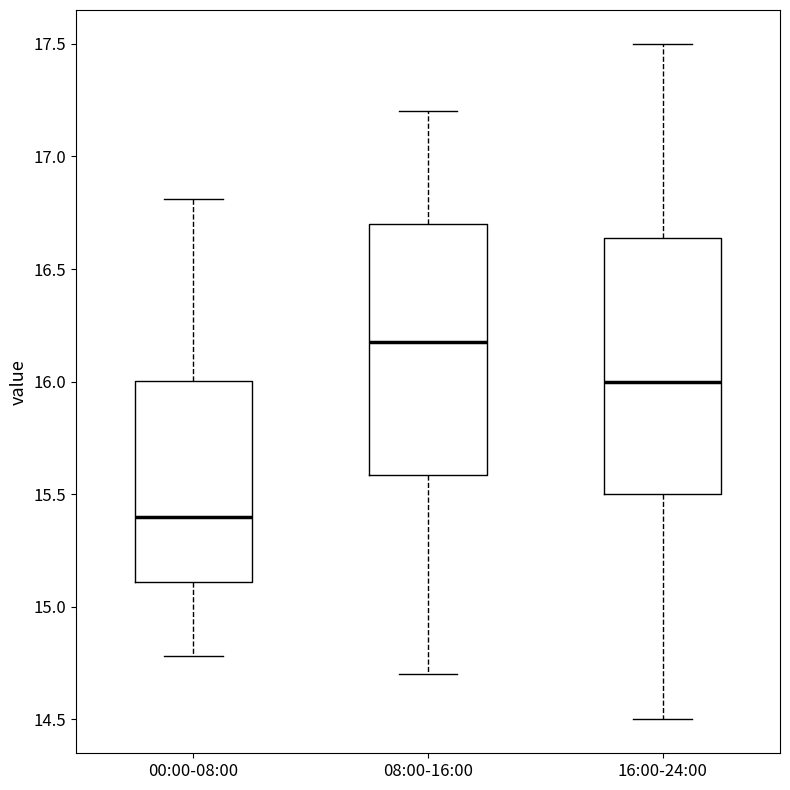

Reading left to right, transcribe this box plot: for each box, give where its median line is, the range the box spans, and where its two whiskers end, as read against the y-axis. The values are not printed on the chart, so give them approximately, as read against the axis.

00:00-08:00: median 15.40, box 15.10 to 16.00, whiskers 14.80 to 16.80
08:00-16:00: median 16.20, box 15.60 to 16.70, whiskers 14.70 to 17.20
16:00-24:00: median 16.00, box 15.50 to 16.65, whiskers 14.50 to 17.50